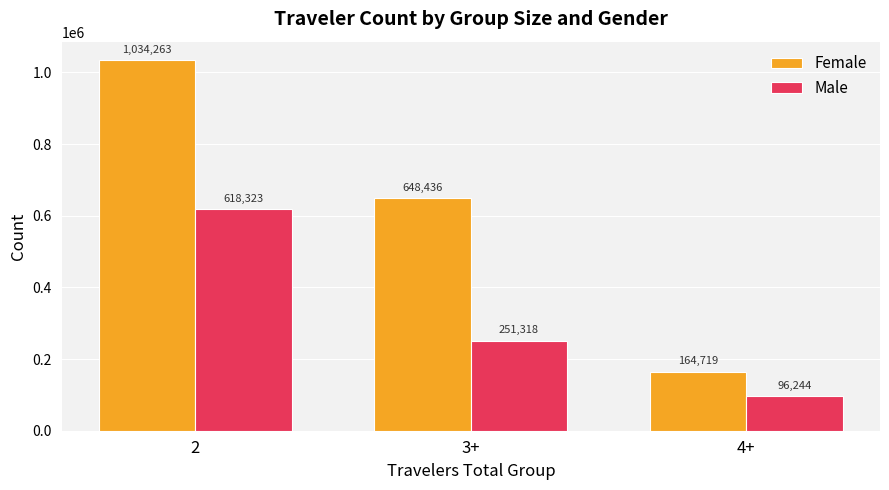

How many data points in Male are less than 251318?

1